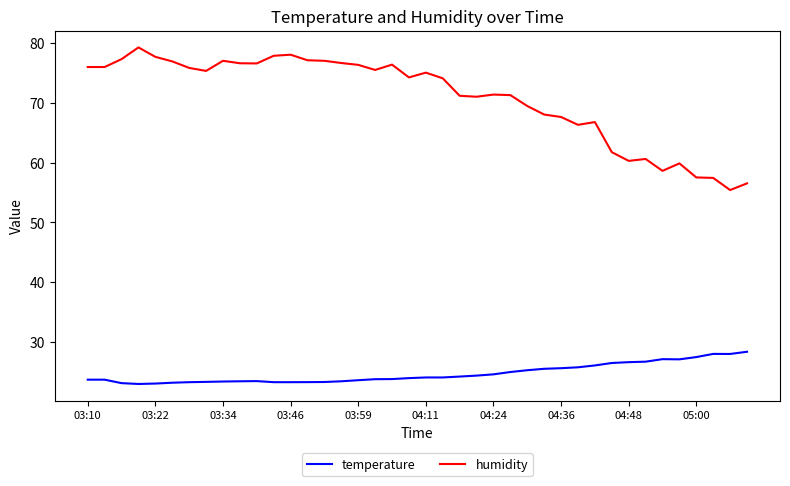

What are all the series names shown in the legend?

temperature, humidity